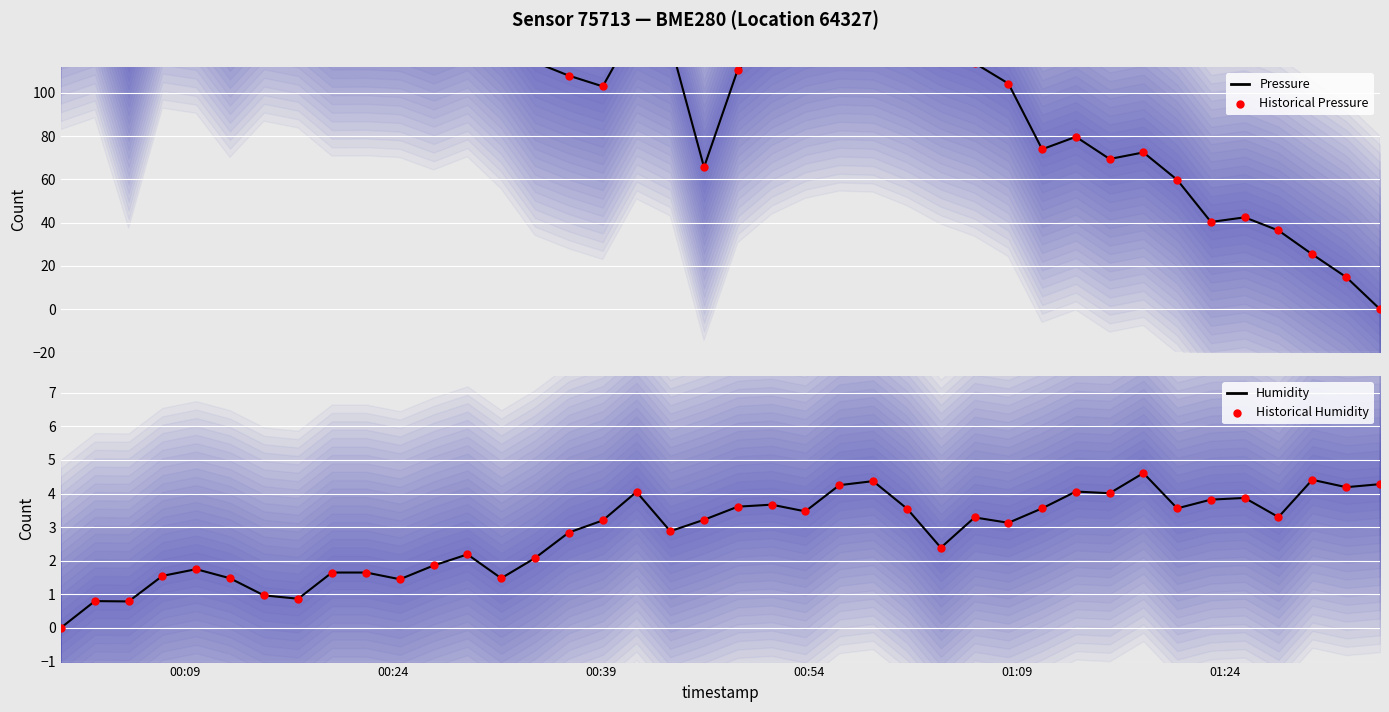

At how many categories does at least one series exceed 17?

38